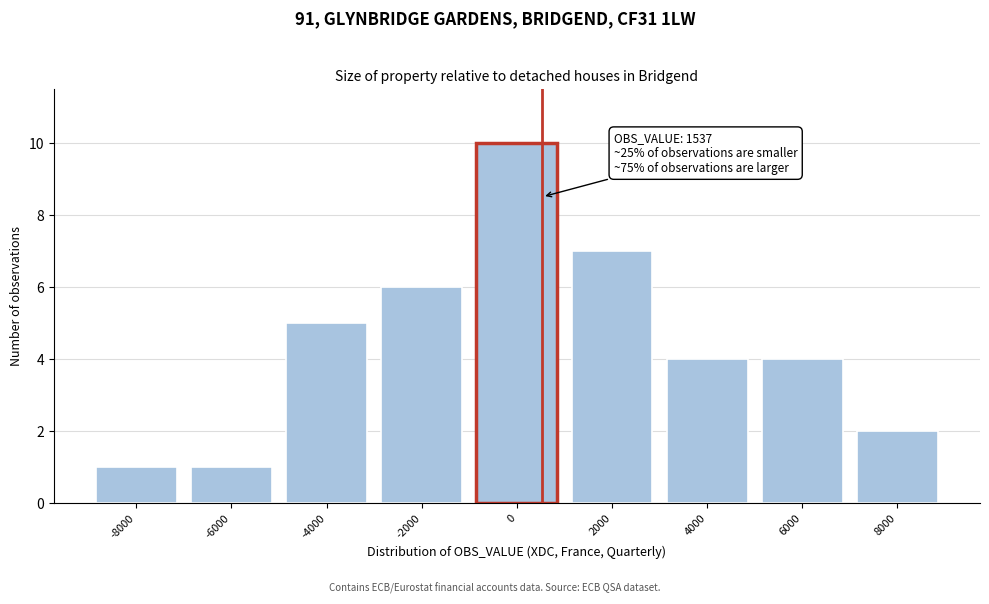

Reading right to left, list all the values displayed in this chart.

8000=2	6000=4	4000=4	2000=7	0=10	-2000=6	-4000=5	-6000=1	-8000=1